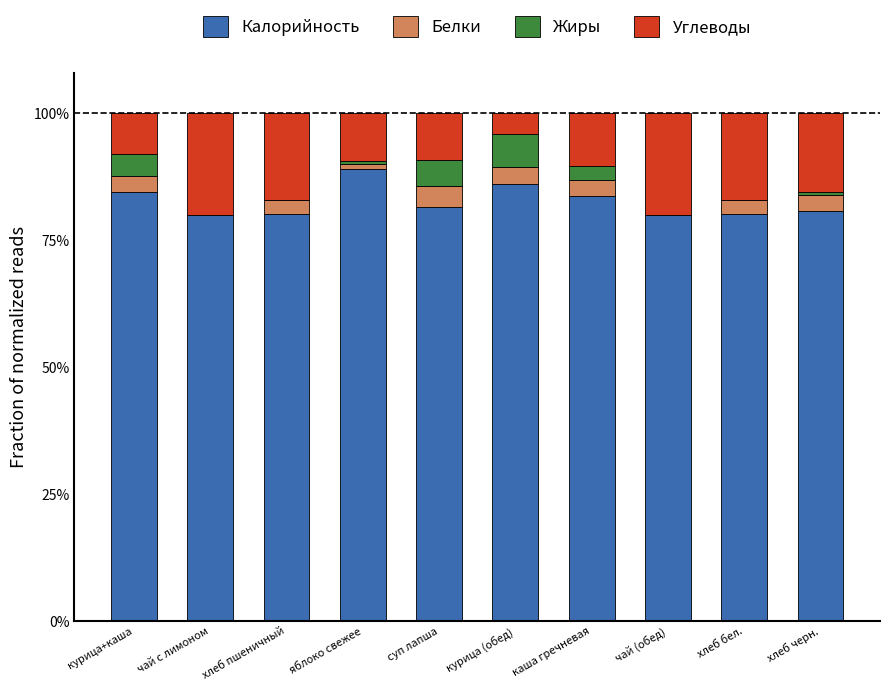

Which series has the largest total across all categories?

Калорийность